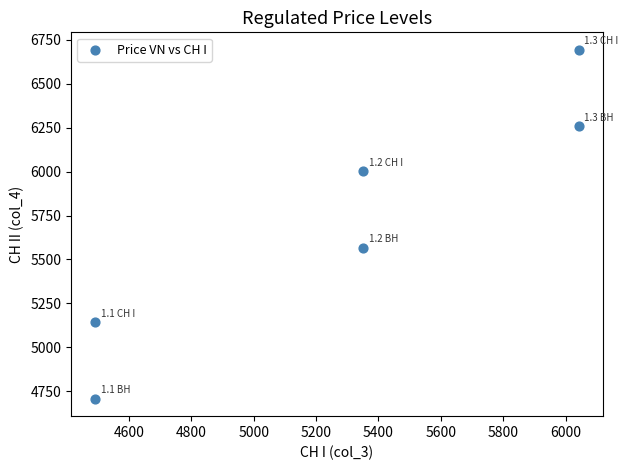

What is the range of X values (max minus min)?

1550.5